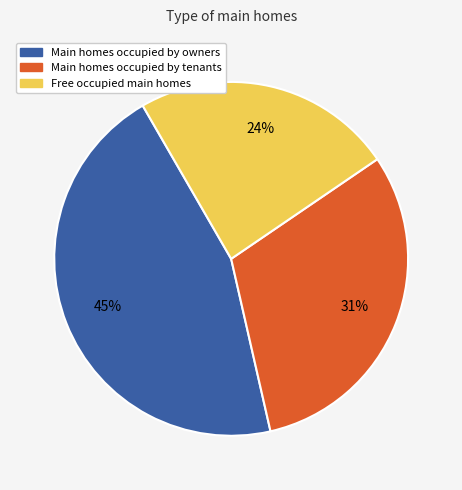

To the nearest percent, what is the average slice percentage?

33%